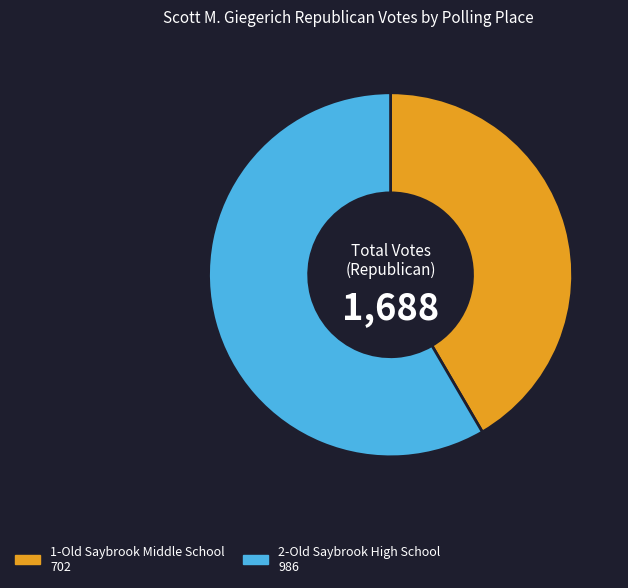

Is there any slice that represents more than half of the pie?

Yes